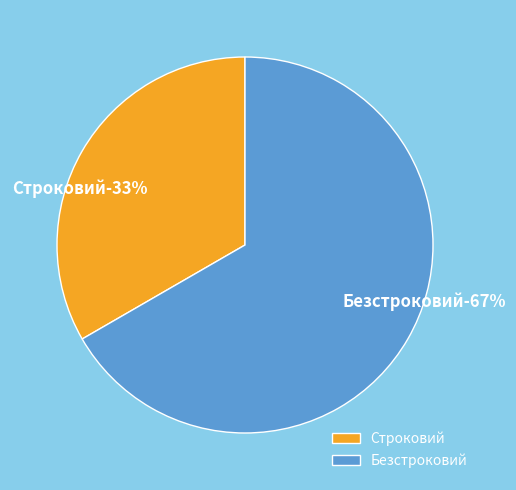

Which category has the biggest portion of the pie?

Безстроковий